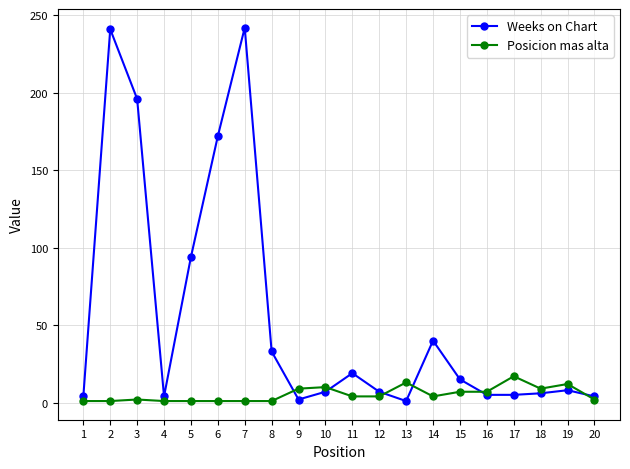

What is the value of the Weeks on Chart point at the 5th from the left?

94